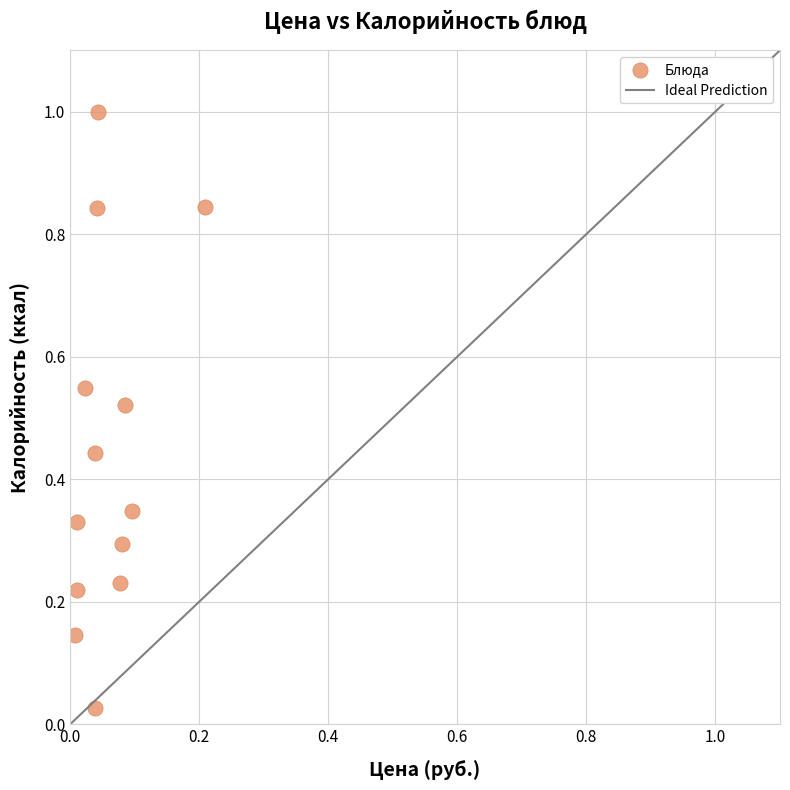

What is the range of Y values (max minus min)?

1.0